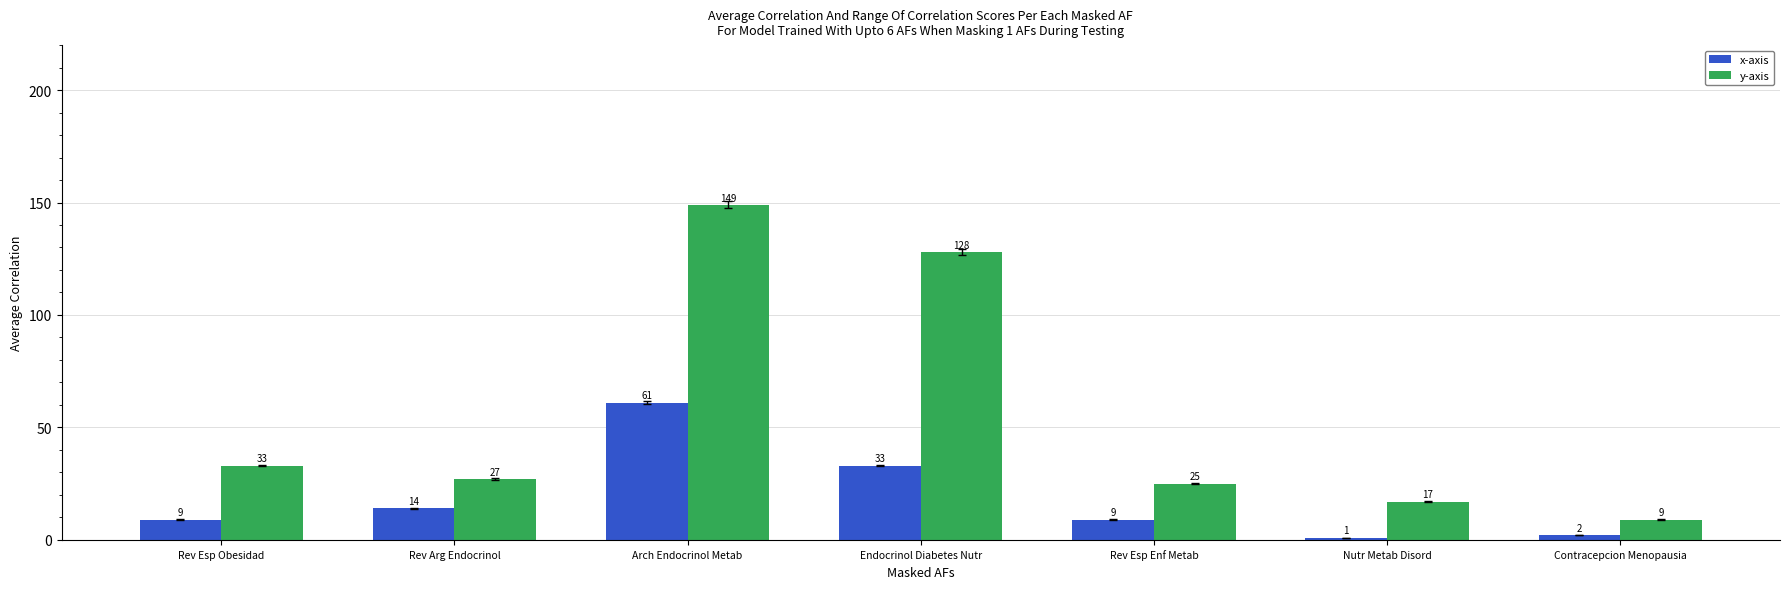

Reading left to right, list all the values displayed in this chart.

x-axis: Rev Esp Obesidad=9	Rev Arg Endocrinol=14	Arch Endocrinol Metab=61	Endocrinol Diabetes Nutr=33	Rev Esp Enf Metab=9	Nutr Metab Disord=1	Contracepcion Menopausia=2
y-axis: Rev Esp Obesidad=33	Rev Arg Endocrinol=27	Arch Endocrinol Metab=149	Endocrinol Diabetes Nutr=128	Rev Esp Enf Metab=25	Nutr Metab Disord=17	Contracepcion Menopausia=9